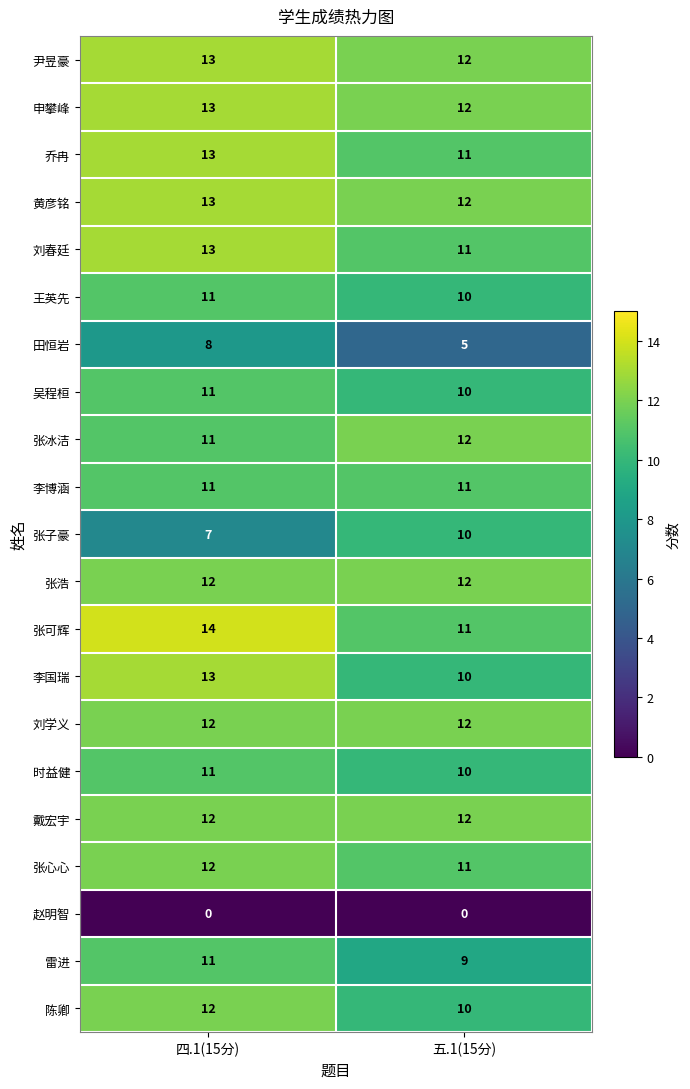

What is the difference between the maximum and minimum values in the 田恒岩 series?

3